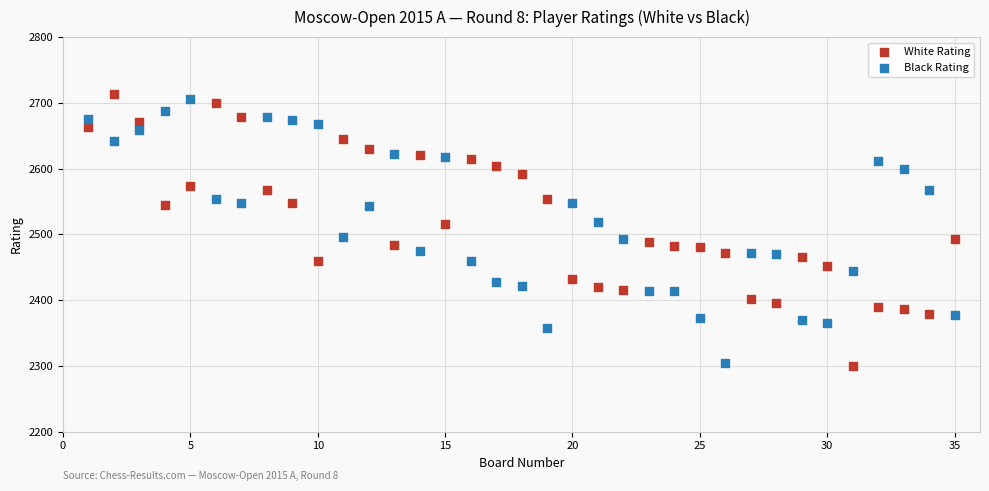

Across all data points, what is the range of Y values (max minus min)?

414